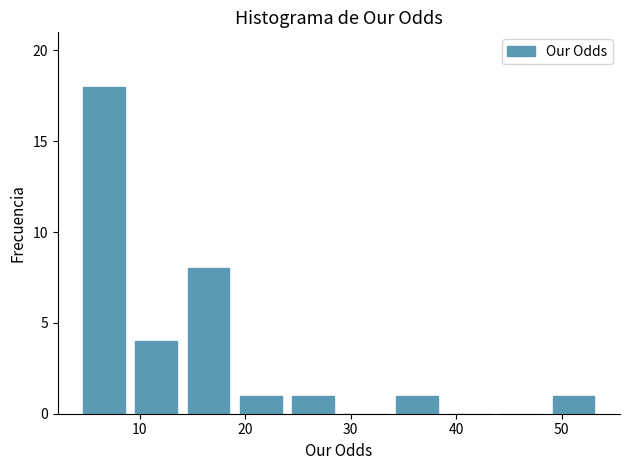

Over which range of the x-axis is the bar tallest?

4 to 9